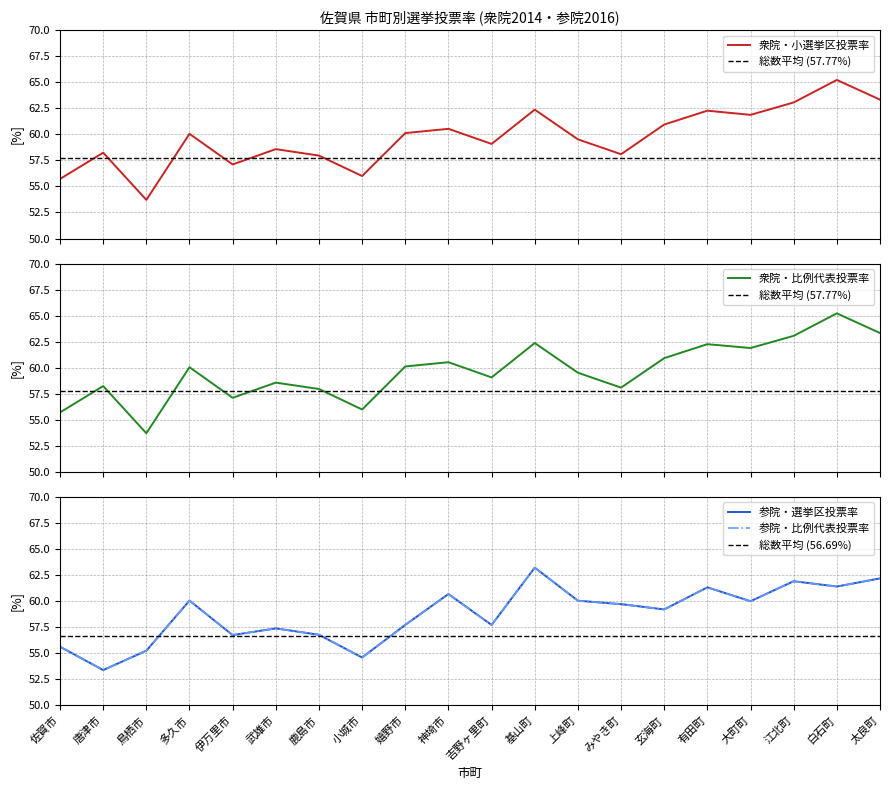

True or false: 衆院・比例代表投票率 and 参院・選挙区投票率 cross at least once.

True